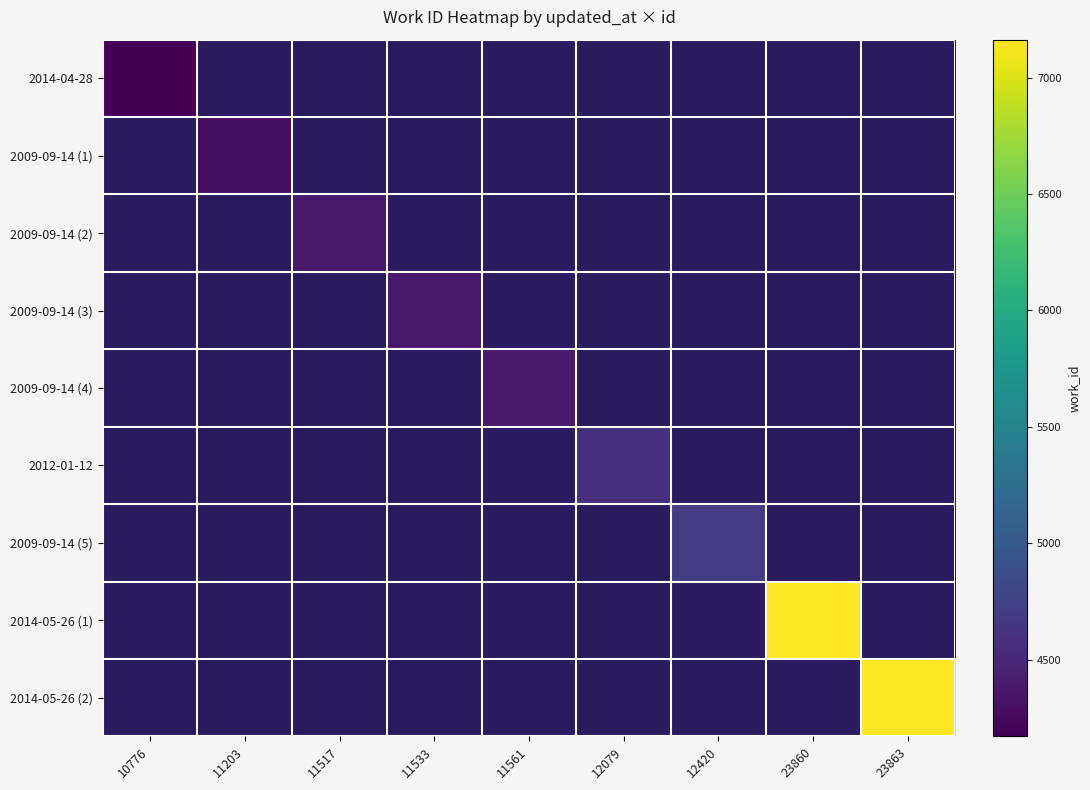

Rank the series at 11203 from lowest to highest value.

2014-04-28, 2009-09-14 (1), 2009-09-14 (2), 2009-09-14 (3), 2009-09-14 (4), 2012-01-12, 2009-09-14 (5), 2014-05-26 (1), 2014-05-26 (2)